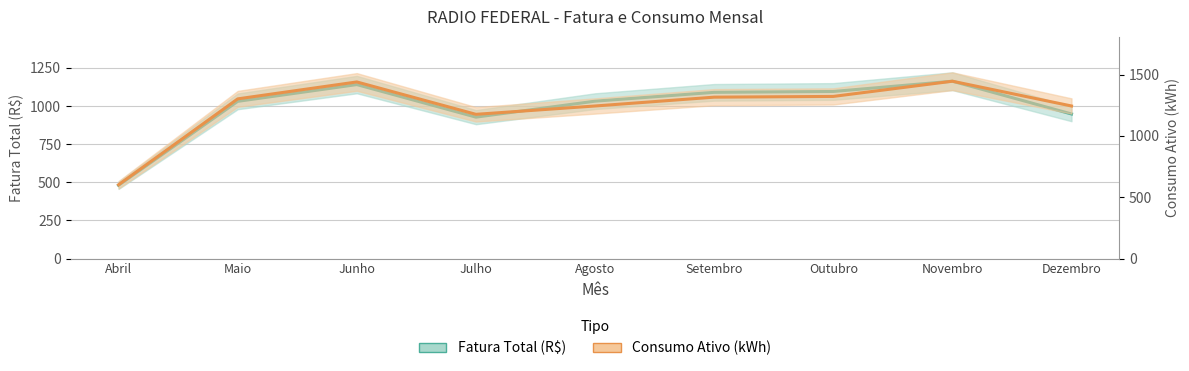

What is the minimum value shown in the chart?

480.7